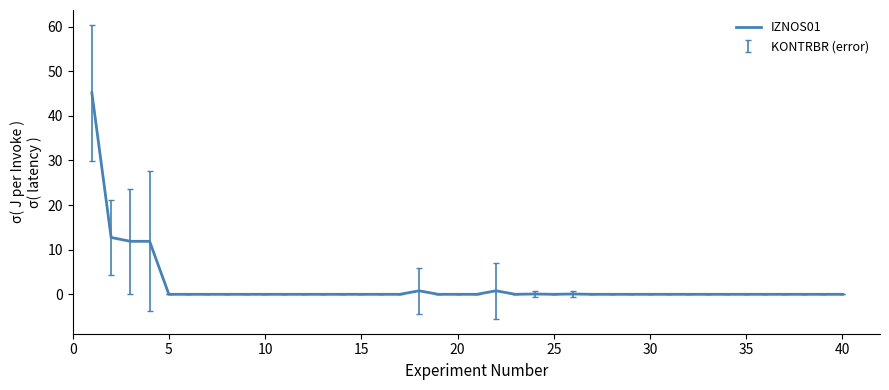

What is the maximum value shown in the chart?

45.2